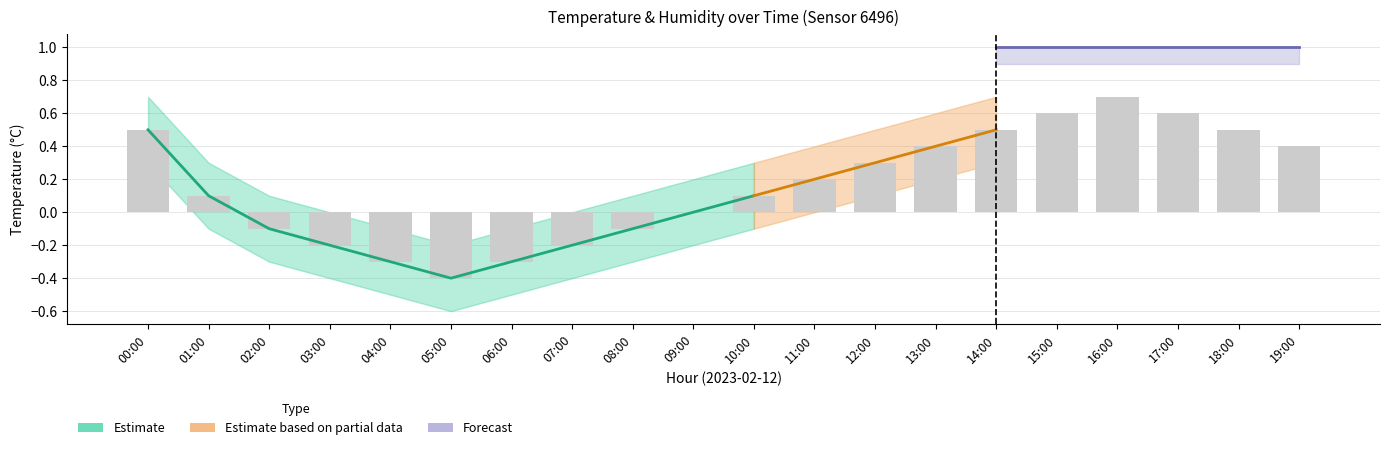

How many values exceed 0?

12